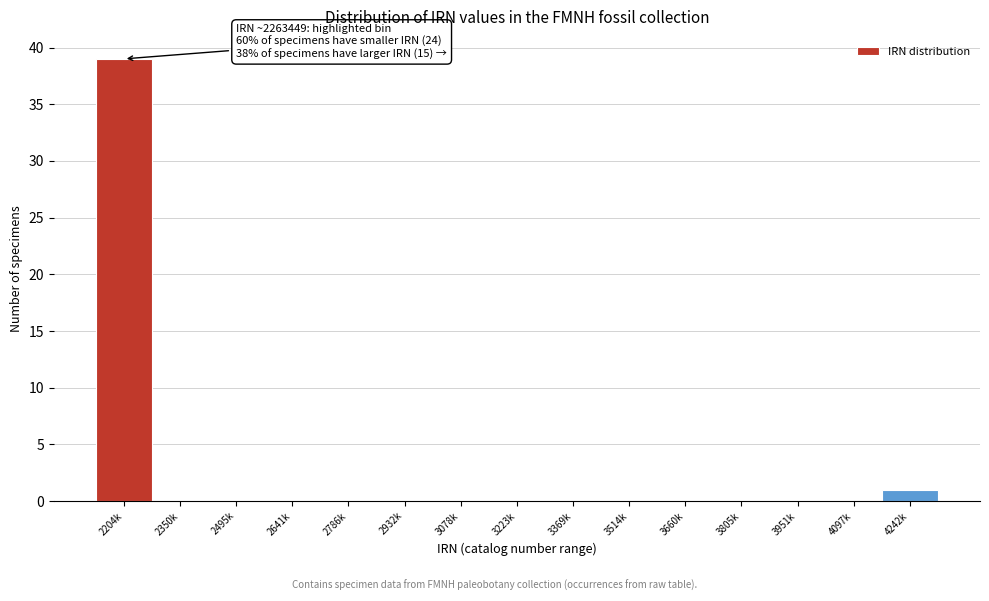

Reading left to right, transcribe all the data shown in this chart.

2204k=39	2350k=0	2495k=0	2641k=0	2786k=0	2932k=0	3078k=0	3223k=0	3369k=0	3514k=0	3660k=0	3805k=0	3951k=0	4097k=0	4242k=1